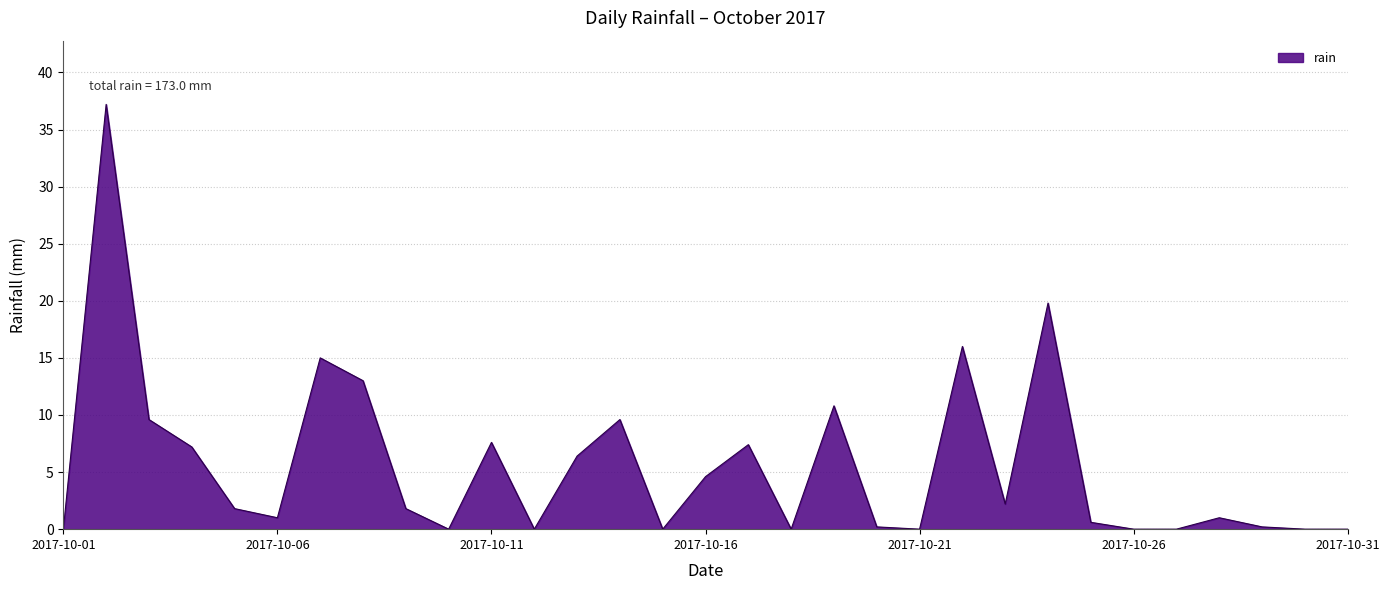

What is the difference between the maximum and minimum values?

37.2